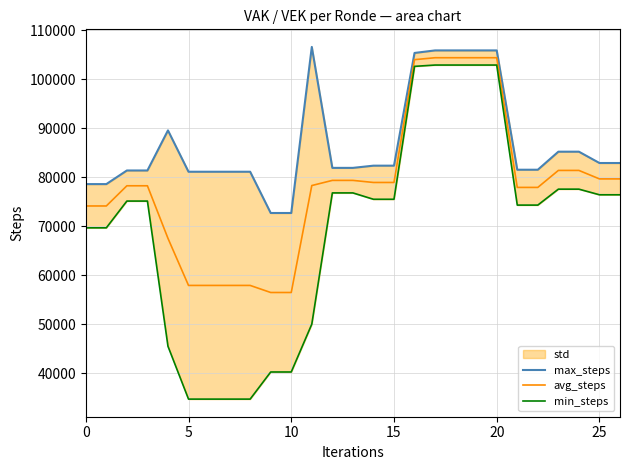

The value of avg_steps at 5 is 57902.0. True or false?

True